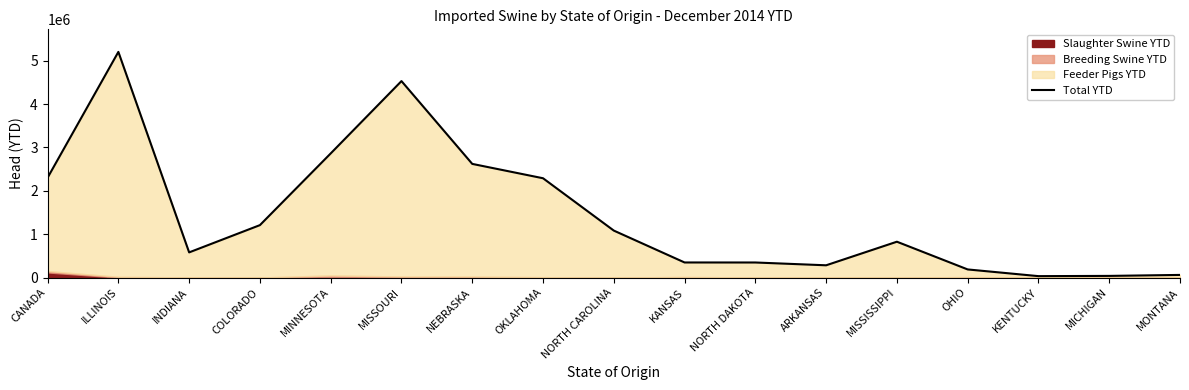

Which category has the highest value across all series?

ILLINOIS